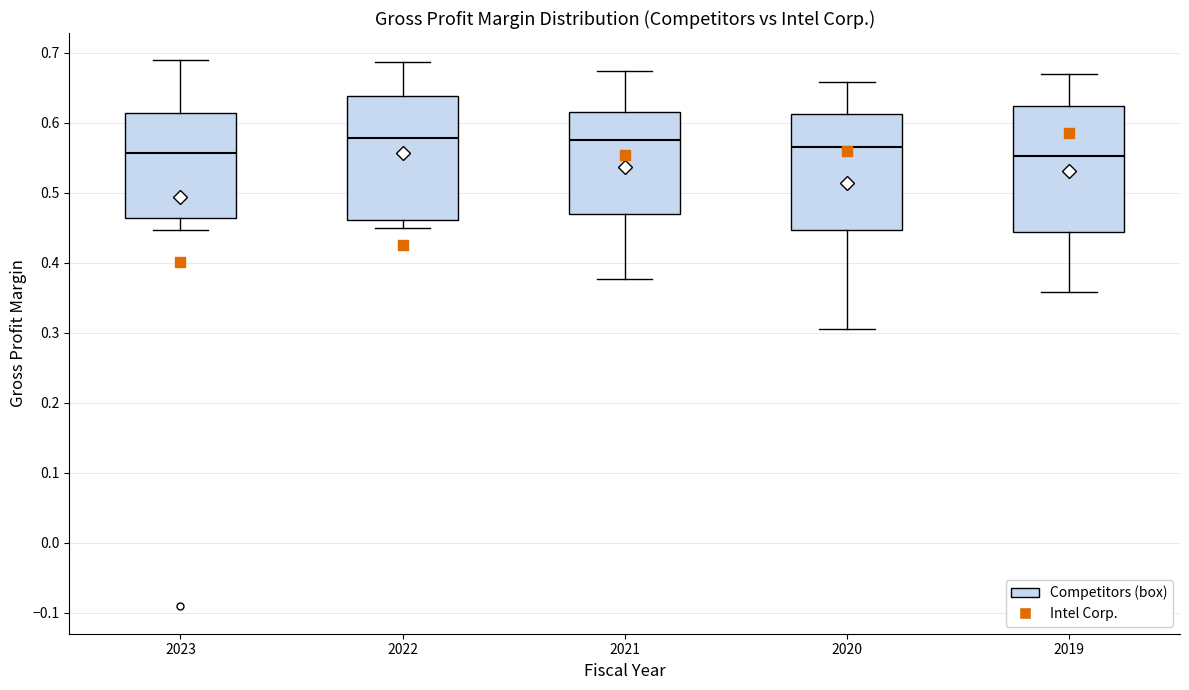

Where does the upper whisker of the box at x = 2019 end on the y-axis? The values are not printed on the chart, so give them approximately, as read against the axis.

0.67